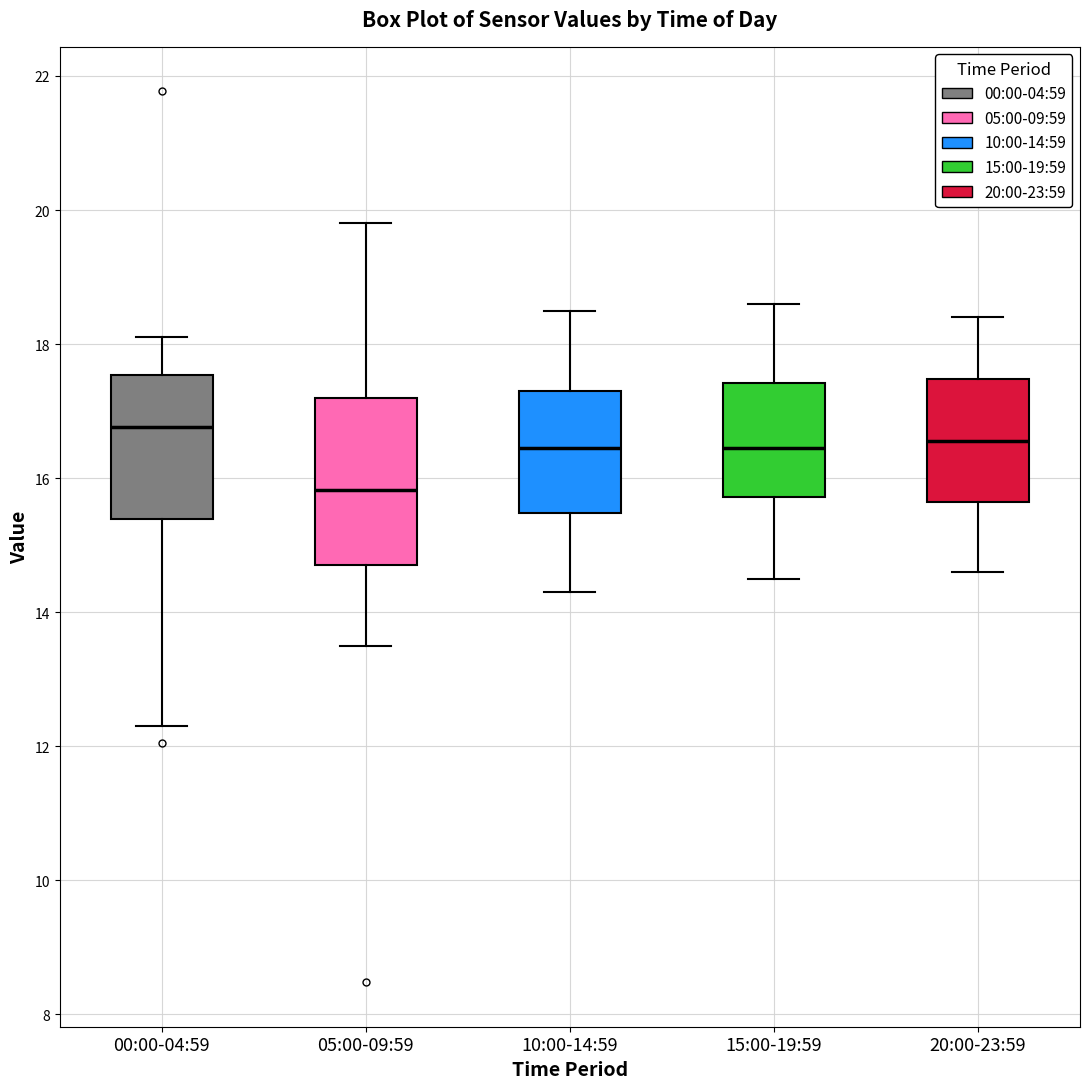

Which box's median line is the highest?

00:00-04:59